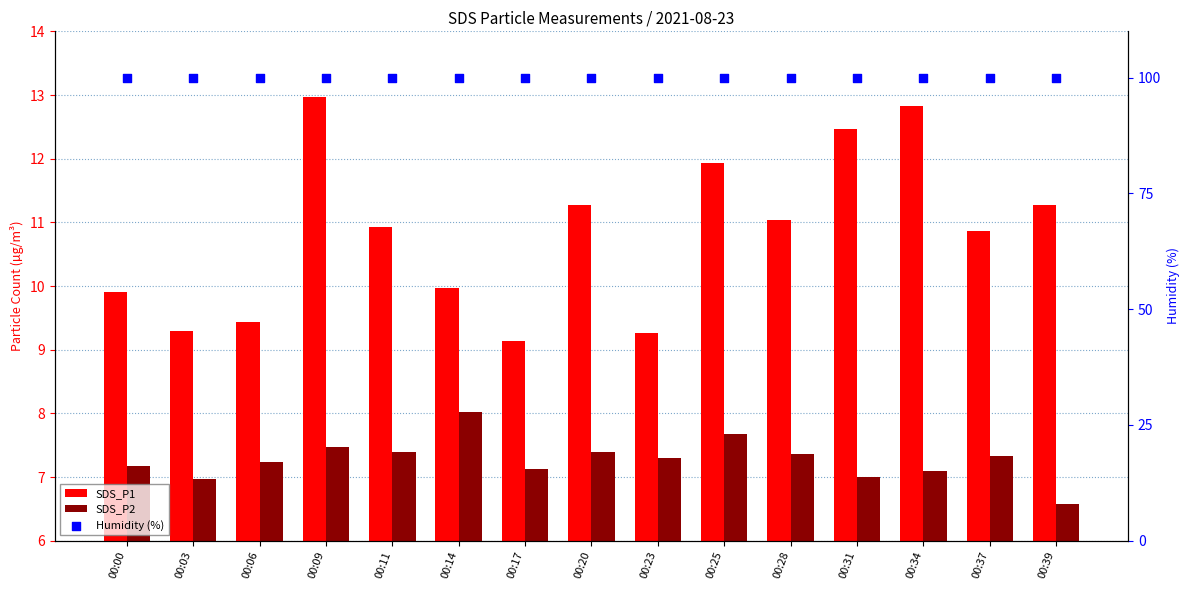

At which category is the sum across all series the highest?

00:09